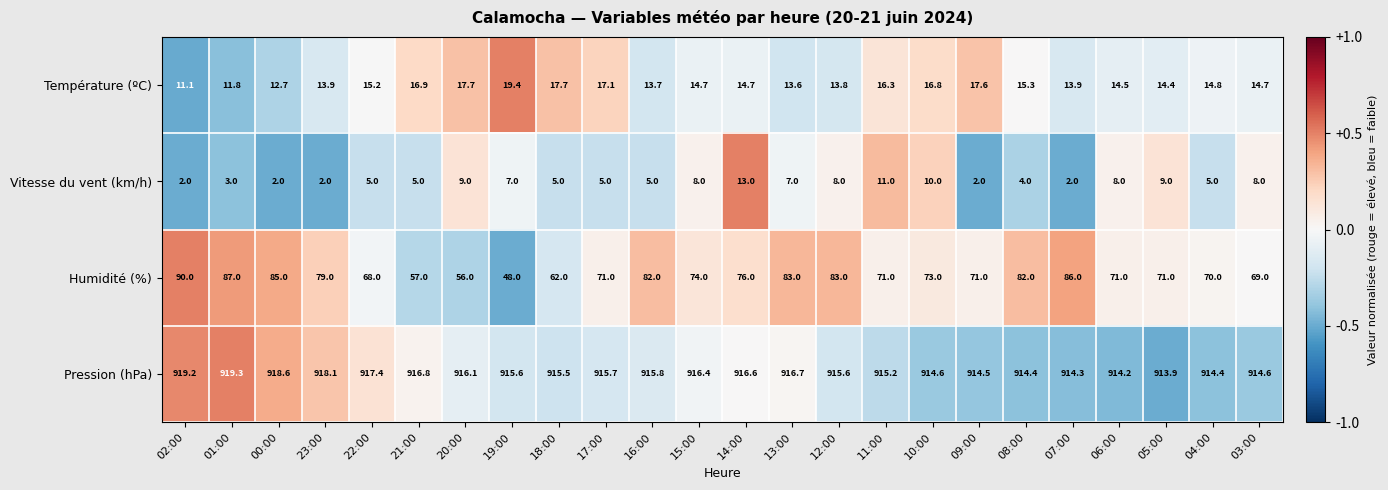

Which label corresponds to the largest value in the chart?

01:00